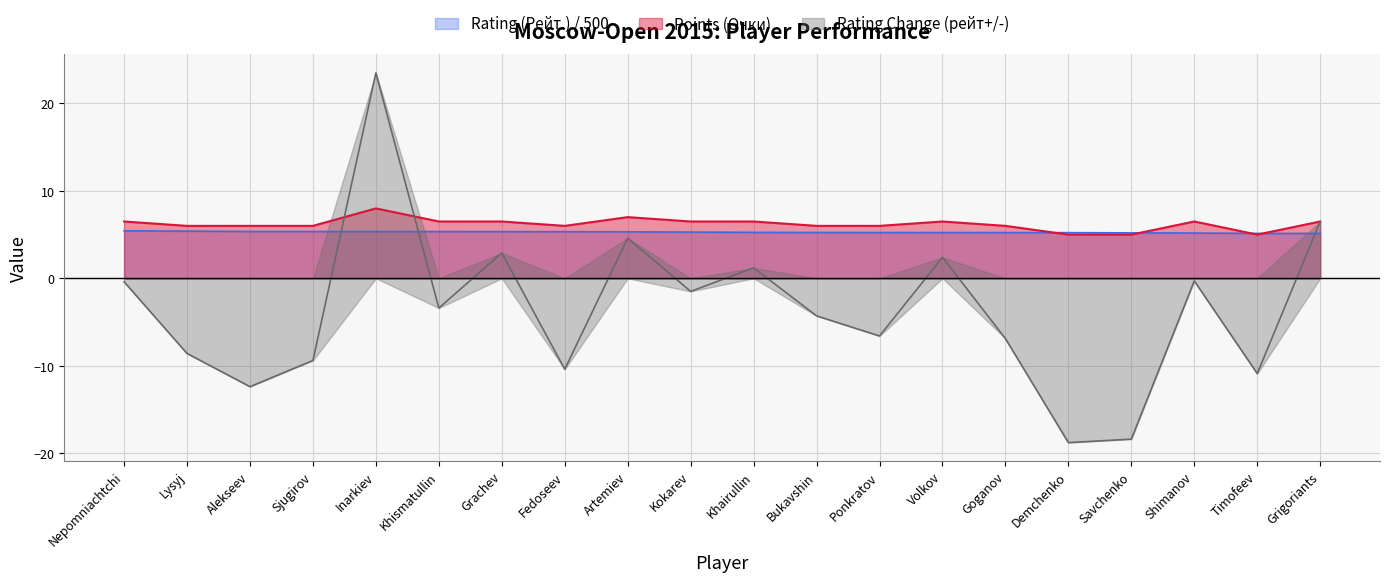

Between Sjugirov and Inarkiev, which is larger?

Inarkiev